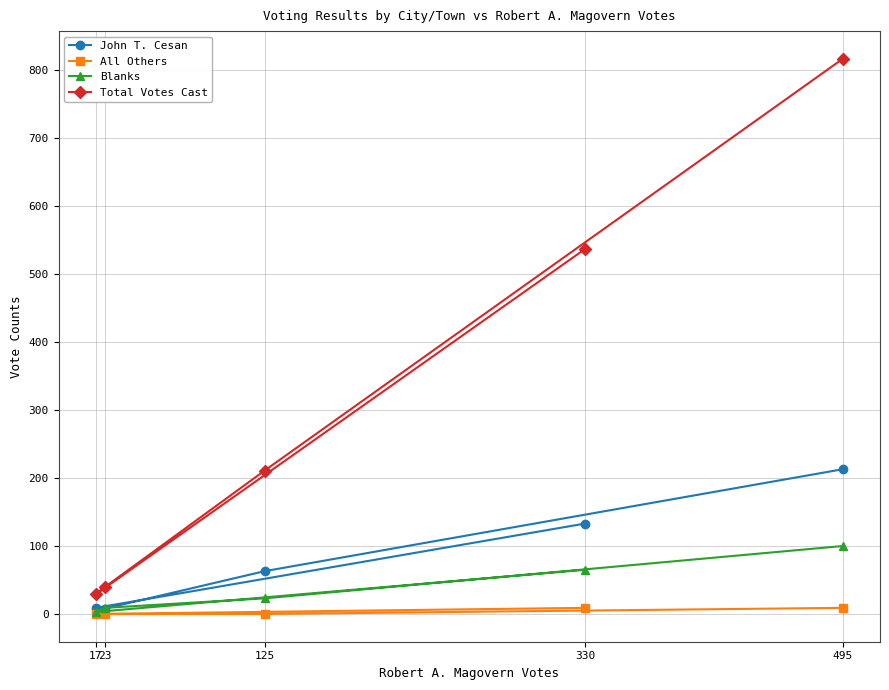

Does the chart have visible grid lines?

Yes